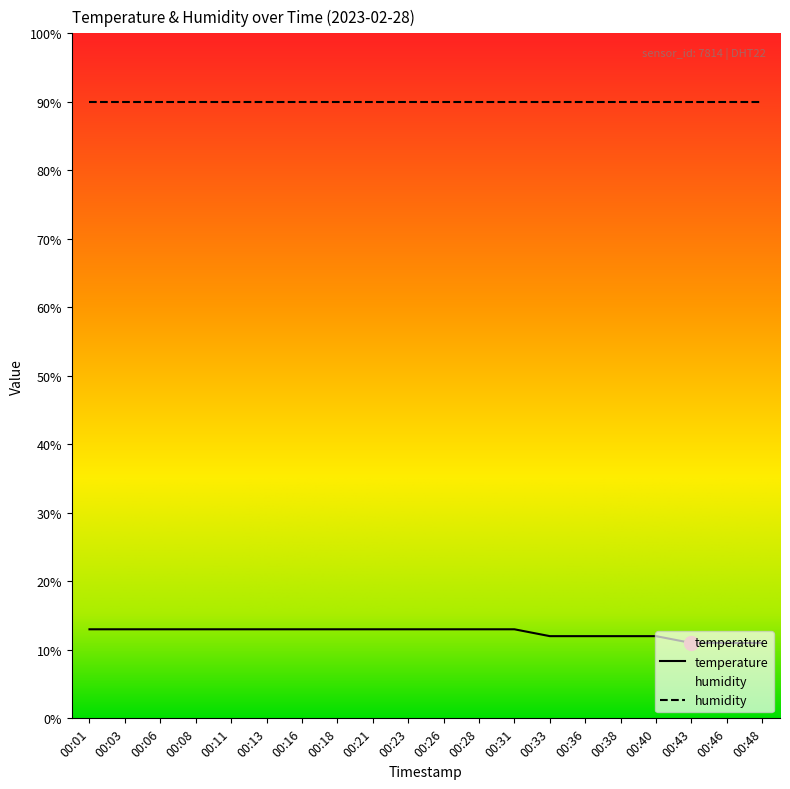

How many lines are shown in the chart?

2